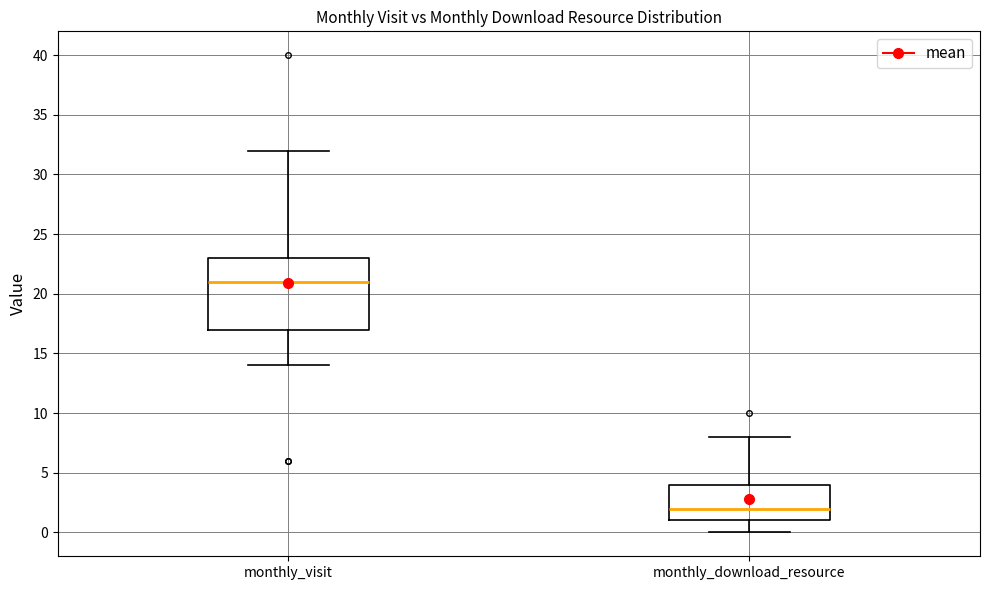

Comparing the boxes themselves (not the whiskers), which one is the tallest?

monthly_visit